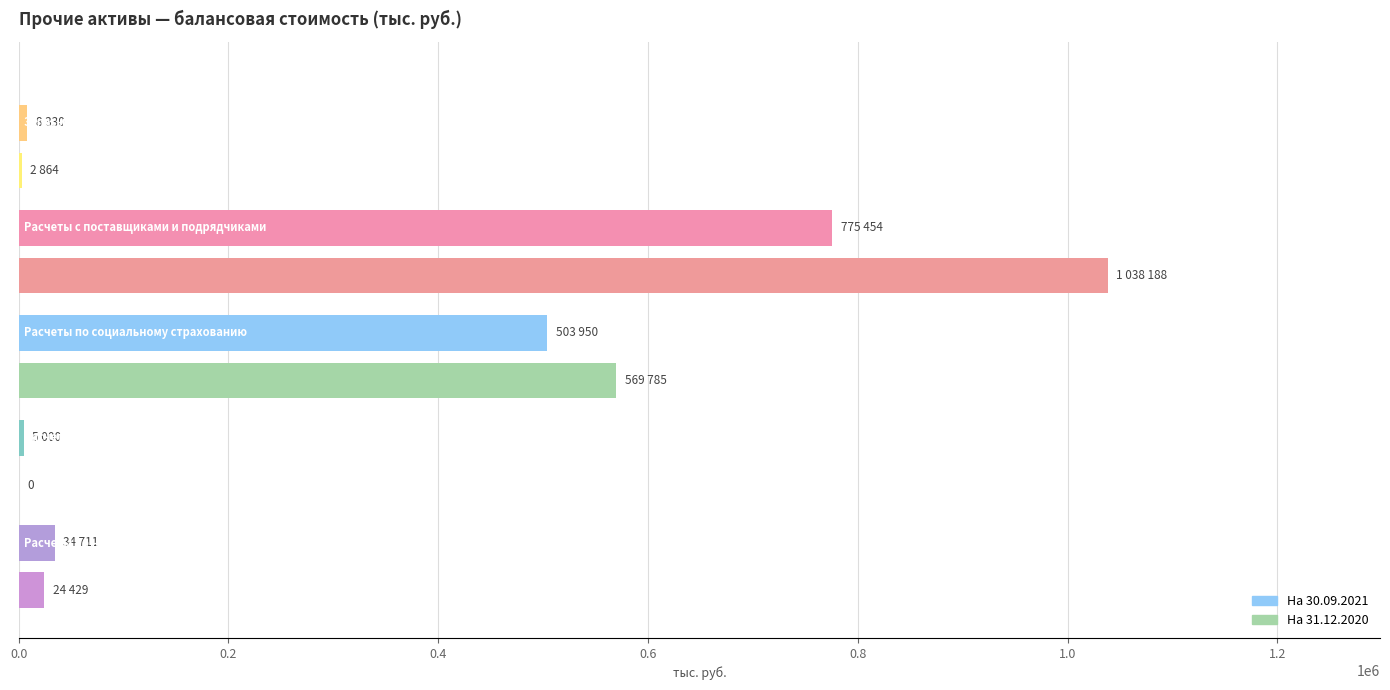

What is the maximum value for На 30.09.2021?

775454.4